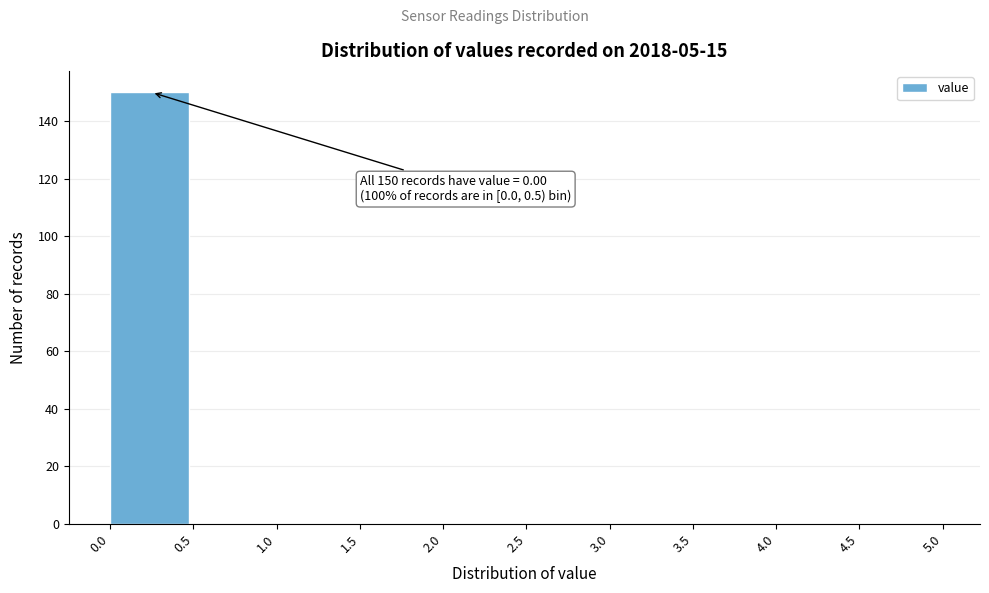

Over which range of the x-axis is the bar tallest?

0.0 to 0.5